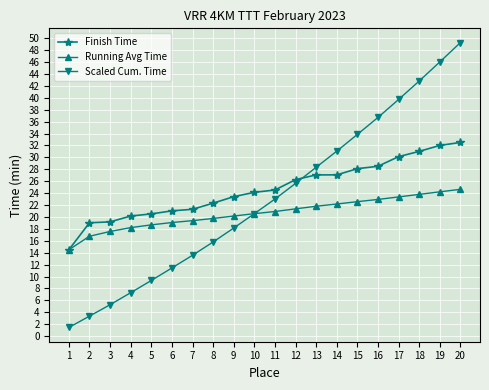

How many values in the Scaled Cum. Time series are below 23?

10